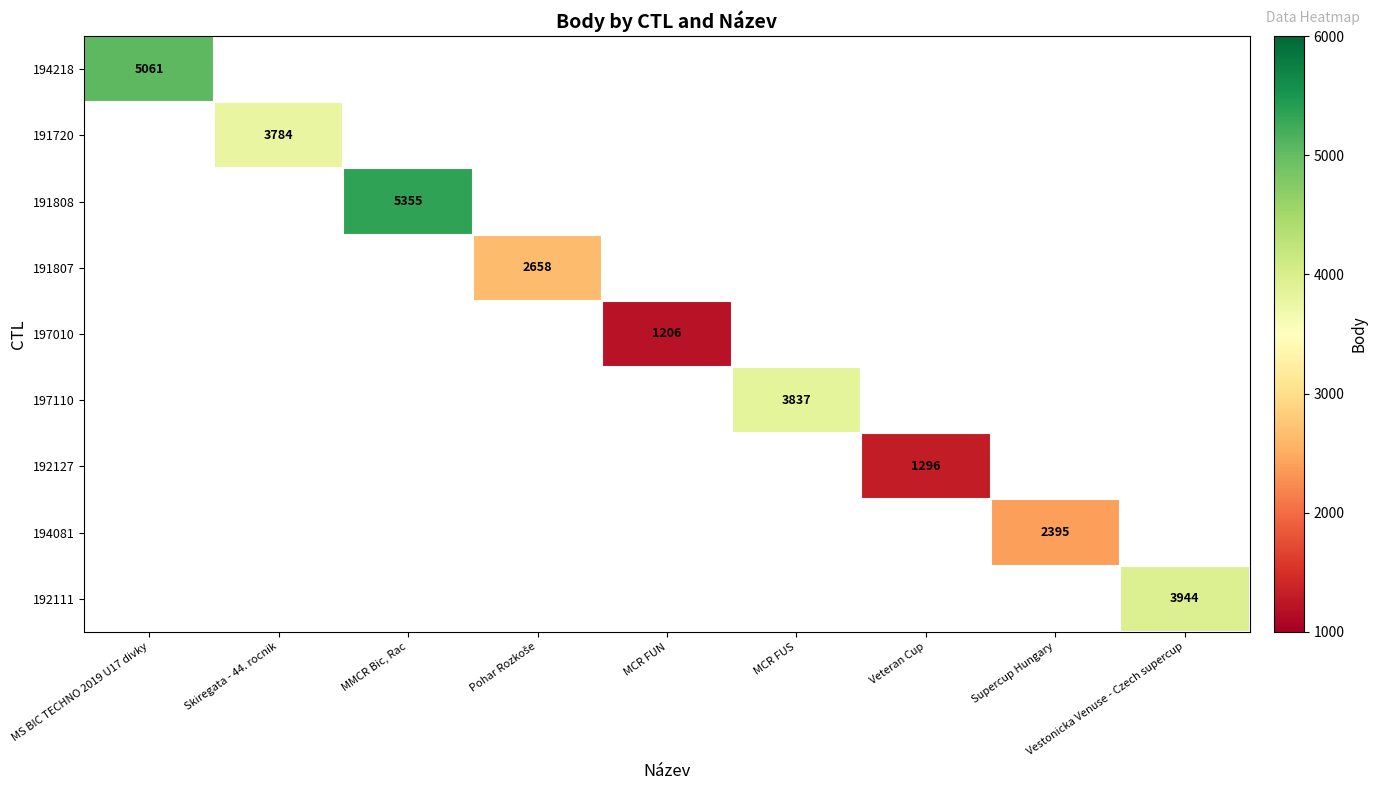

Is it true that 194081 equals 3462 at Supercup Hungary?

False